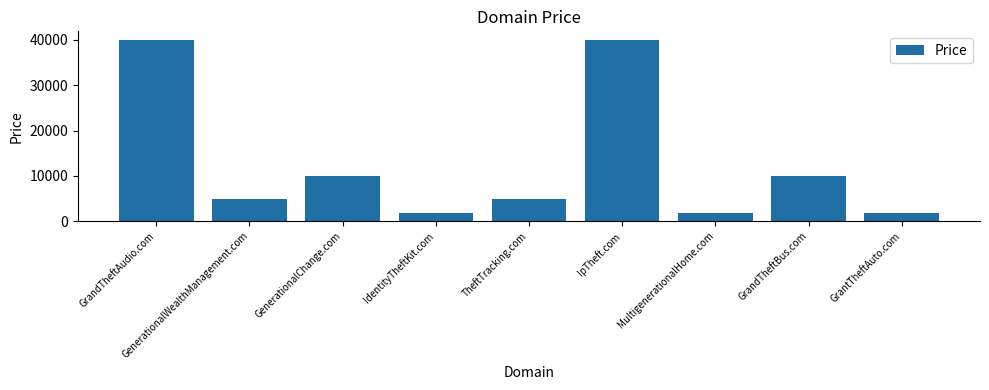

What is the smallest value displayed?

1888